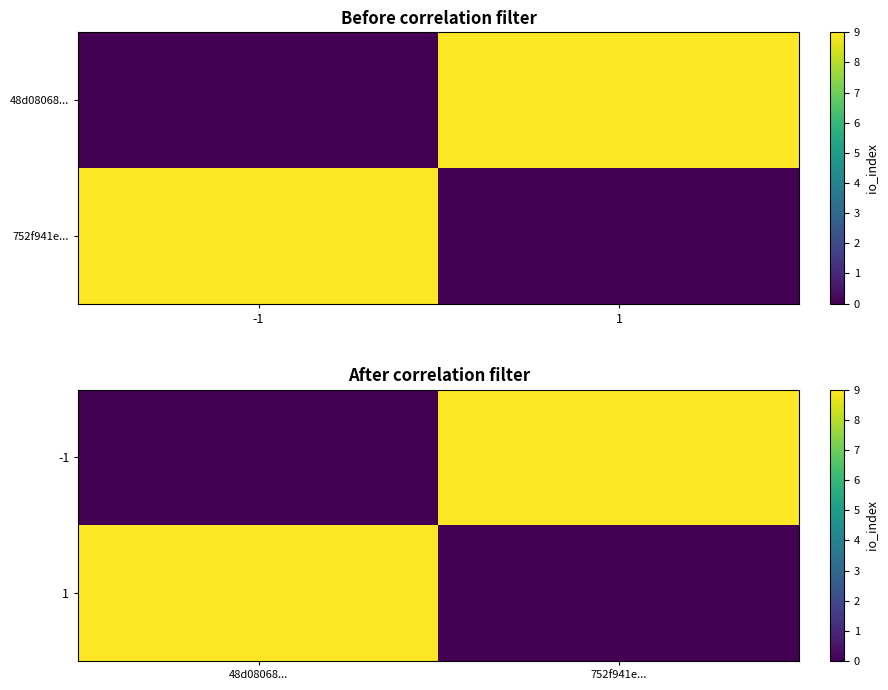

Which category has the highest value in the 1 series?

48d08068...